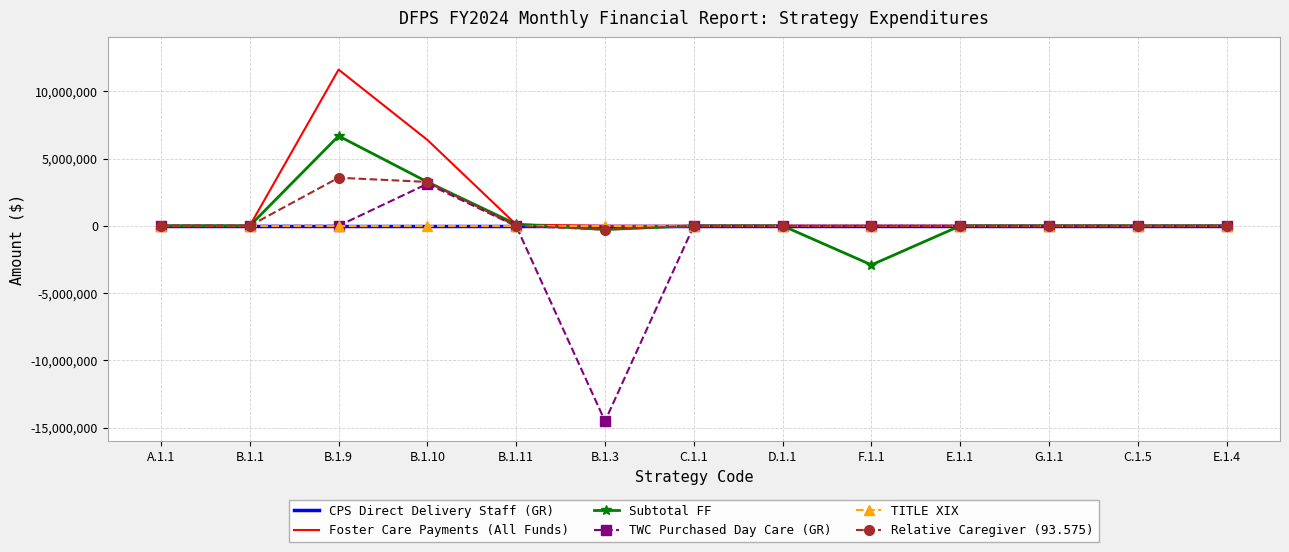

What is the maximum value for TWC Purchased Day Care (GR)?

3123026